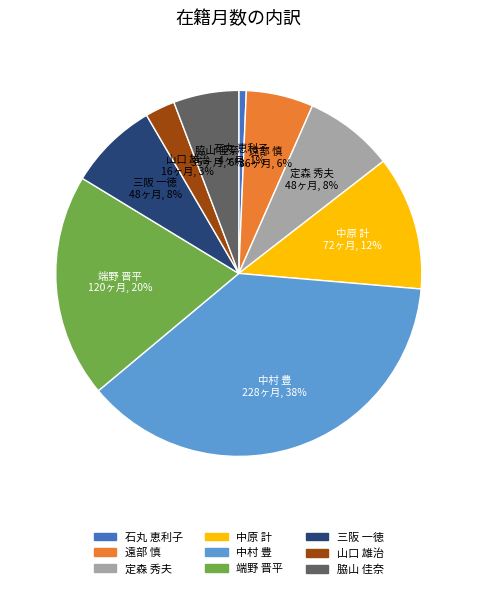

Do 中村 豊 and 脇山 佳奈 together represent more than half of the pie?

No